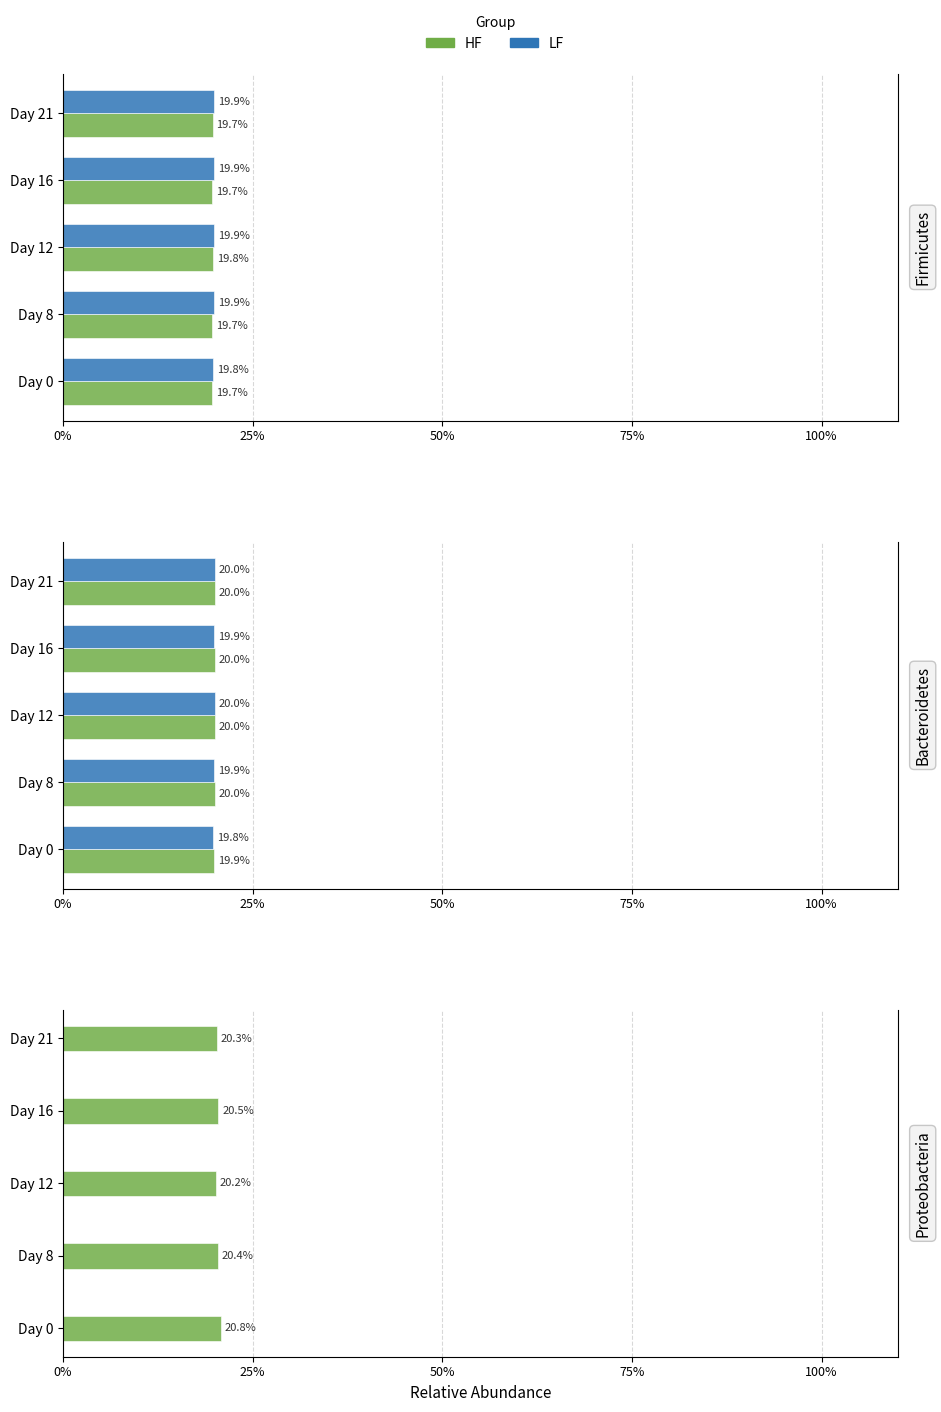

The HF series shows 20.8 at Day 0. True or false?

True